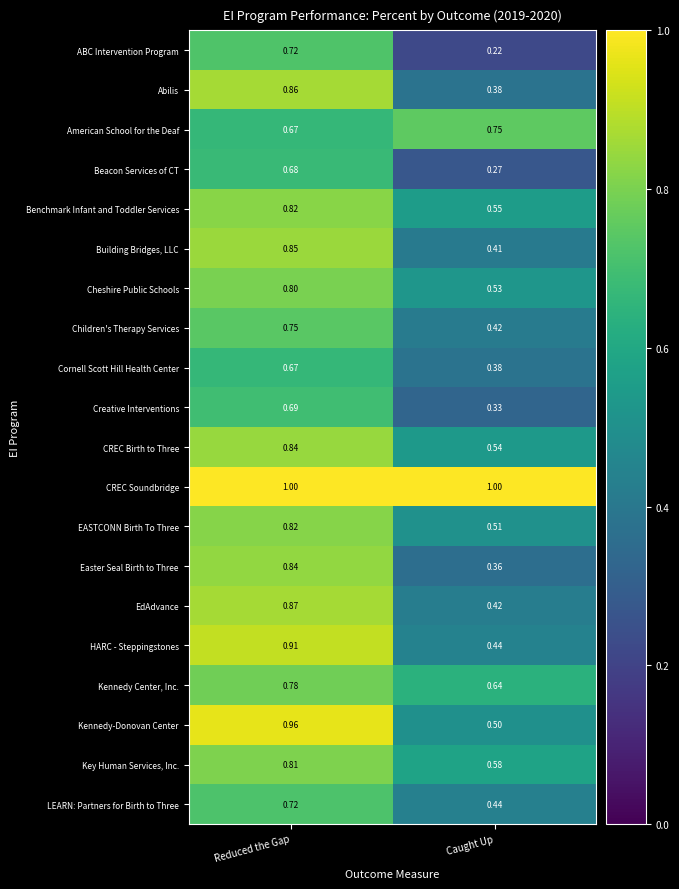

Rank the categories by CREC Birth to Three value from lowest to highest.

Caught Up, Reduced the Gap